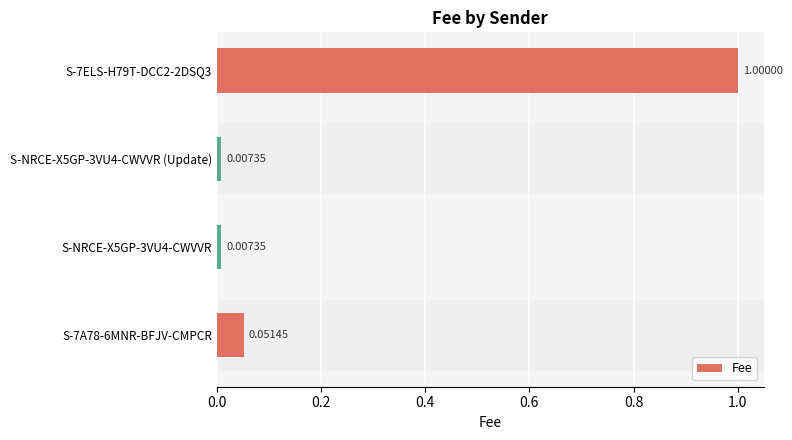

What is the change in value from S-7A78-6MNR-BFJV-CMPCR to S-7ELS-H79T-DCC2-2DSQ3?

+0.9